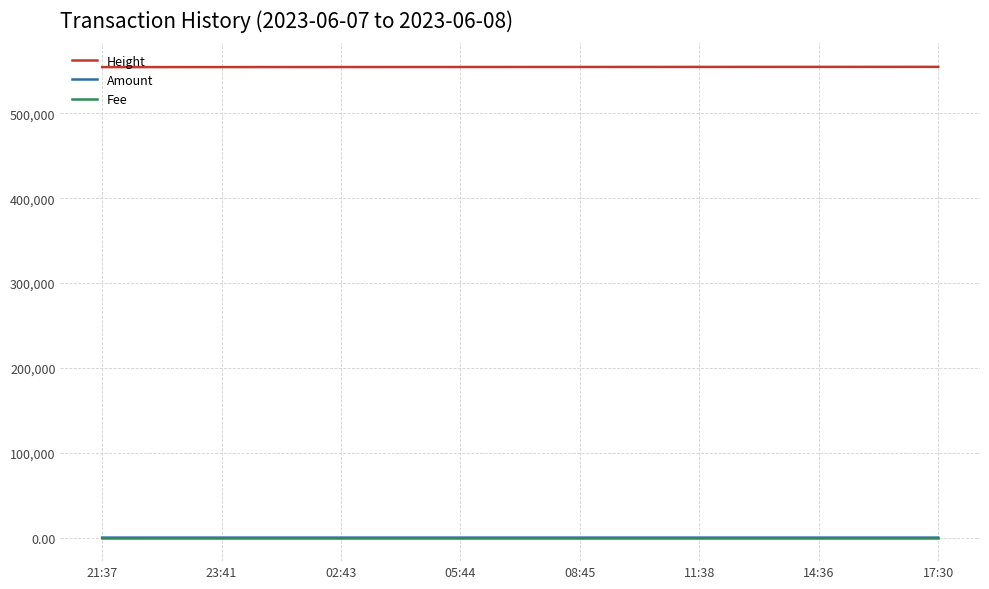

True or false: Height and Fee cross at least once.

False